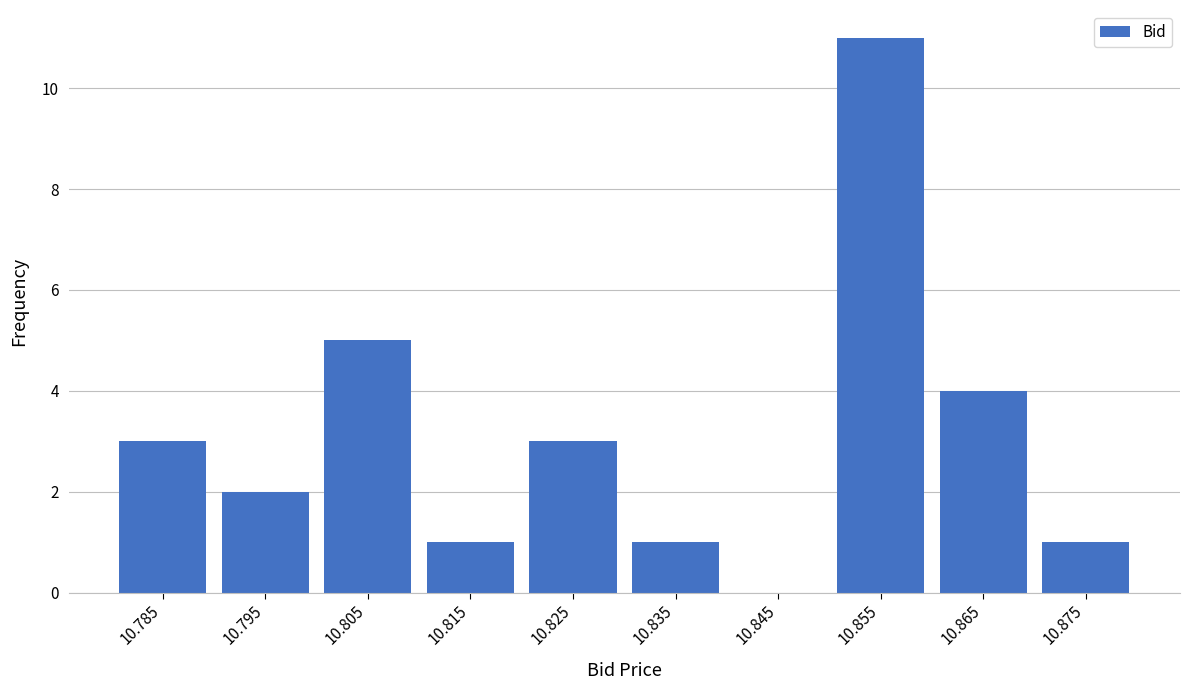

Reading left to right, transcribe this chart: for each bar, give the range it covers on the x-axis and its height. The values are not printed on the chart, so give them approximately, as read against the axis.

10.78 to 10.79: 3
10.79 to 10.80: 2
10.80 to 10.81: 5
10.81 to 10.82: 1
10.82 to 10.83: 3
10.83 to 10.84: 1
10.84 to 10.85: 0
10.85 to 10.86: 11
10.86 to 10.87: 4
10.87 to 10.88: 1